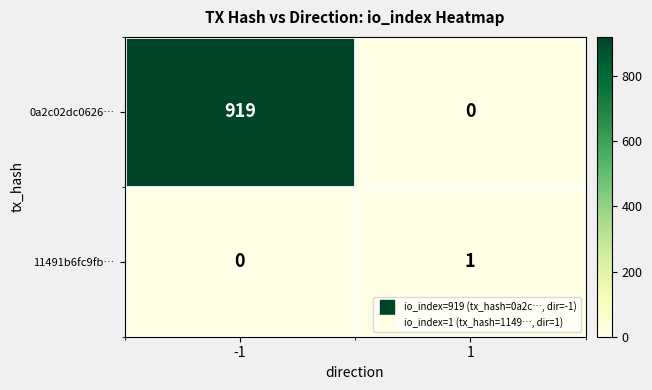

Reading left to right, what are all the values shown in this chart?

0a2c02dc0626…: 919	0
11491b6fc9fb…: 0	1